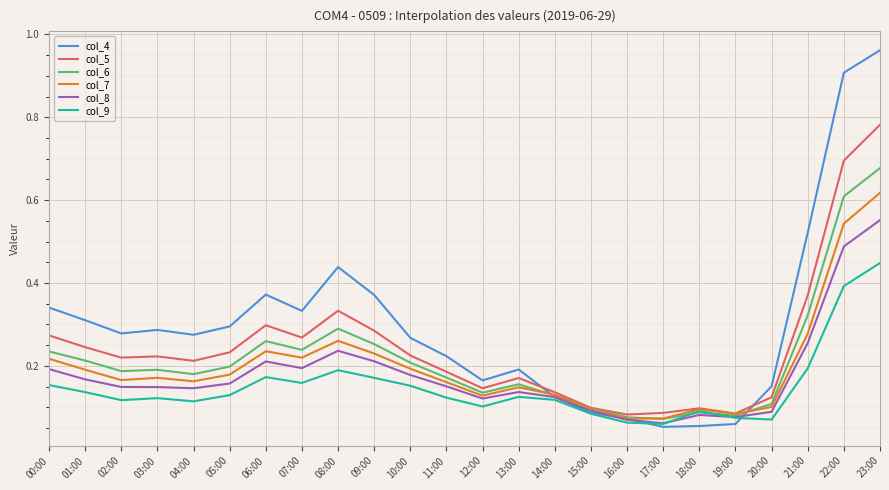

What is the sum of all col_9 values?

3.6